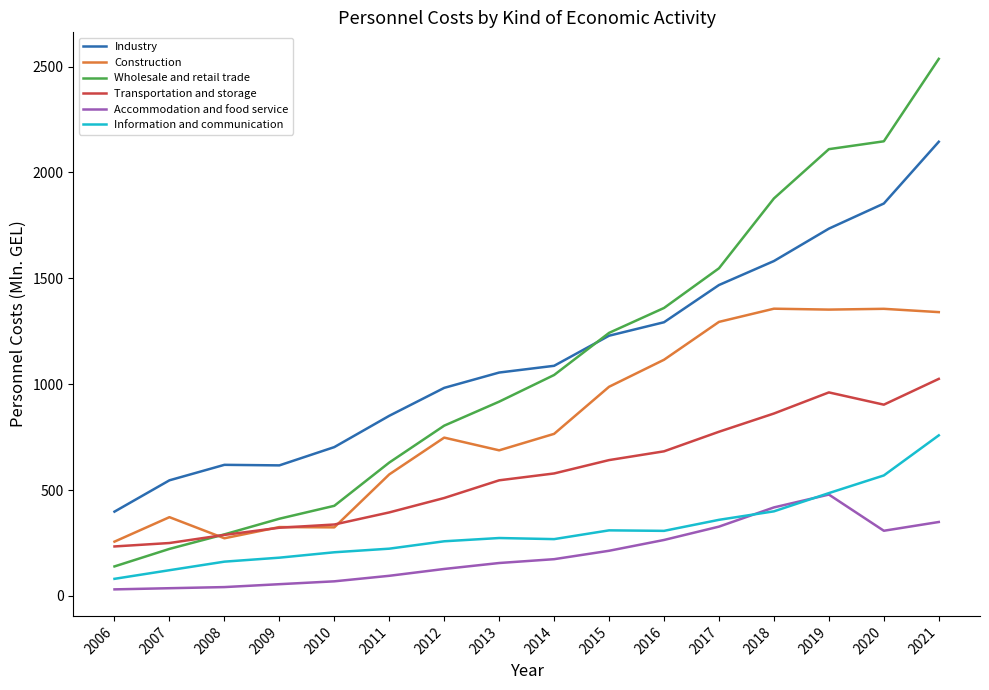

How many lines are shown in the chart?

6